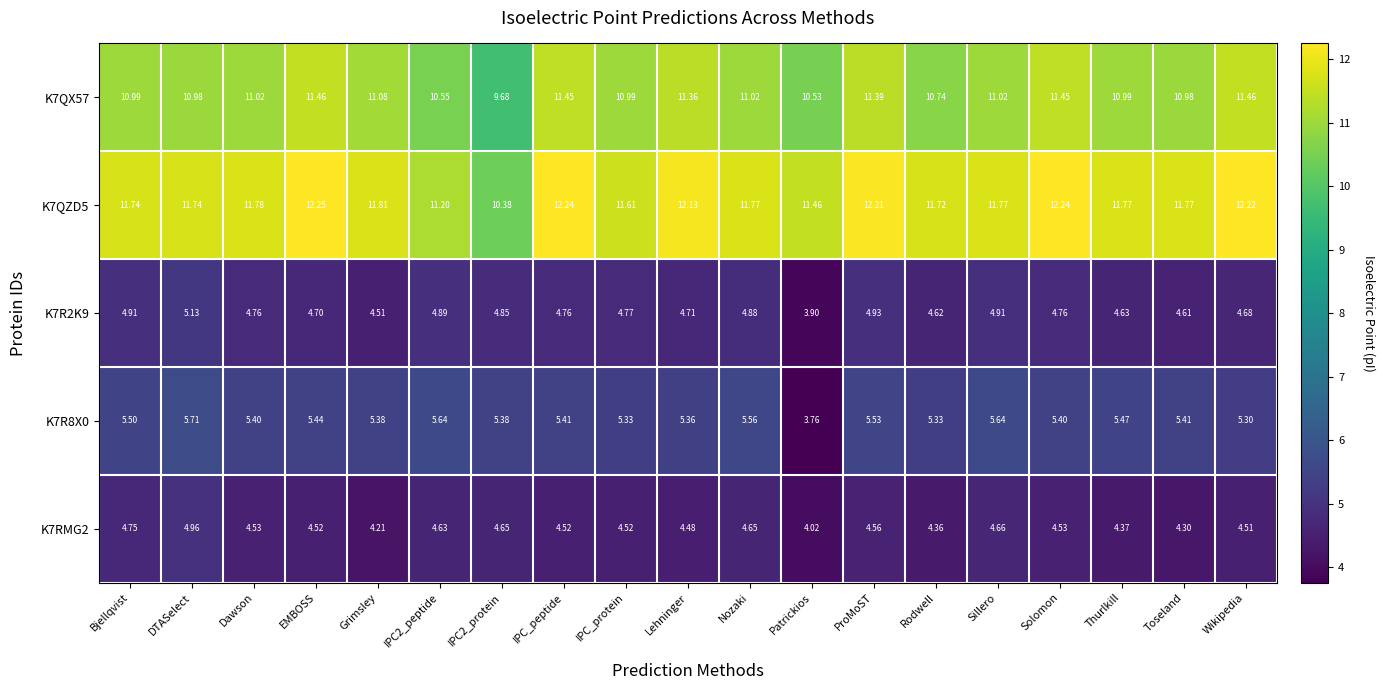

Which category has the highest value in the K7RMG2 series?

DTASelect